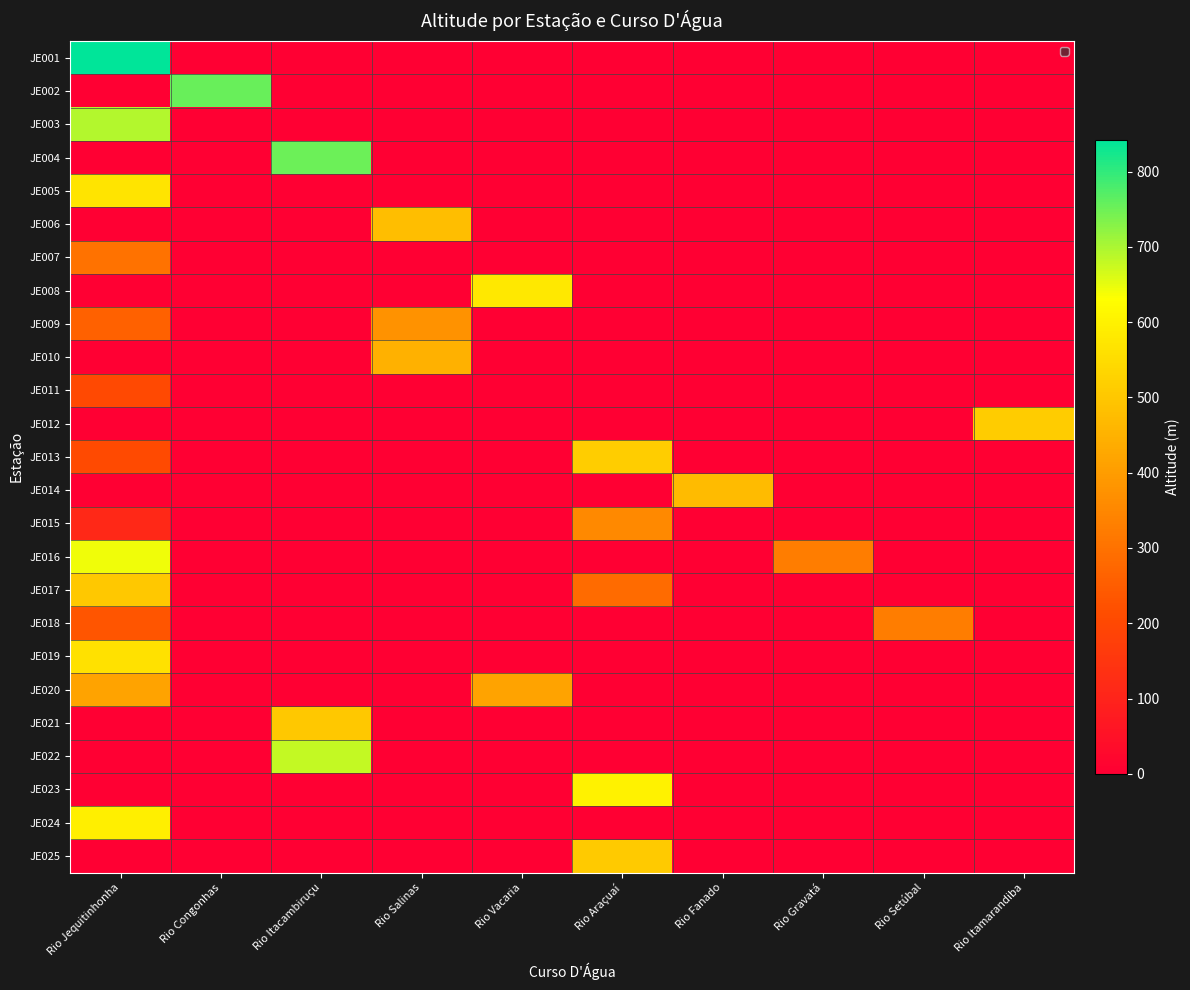

Which series changed the most between Rio Fanado and Rio Itamarandiba?

JE012